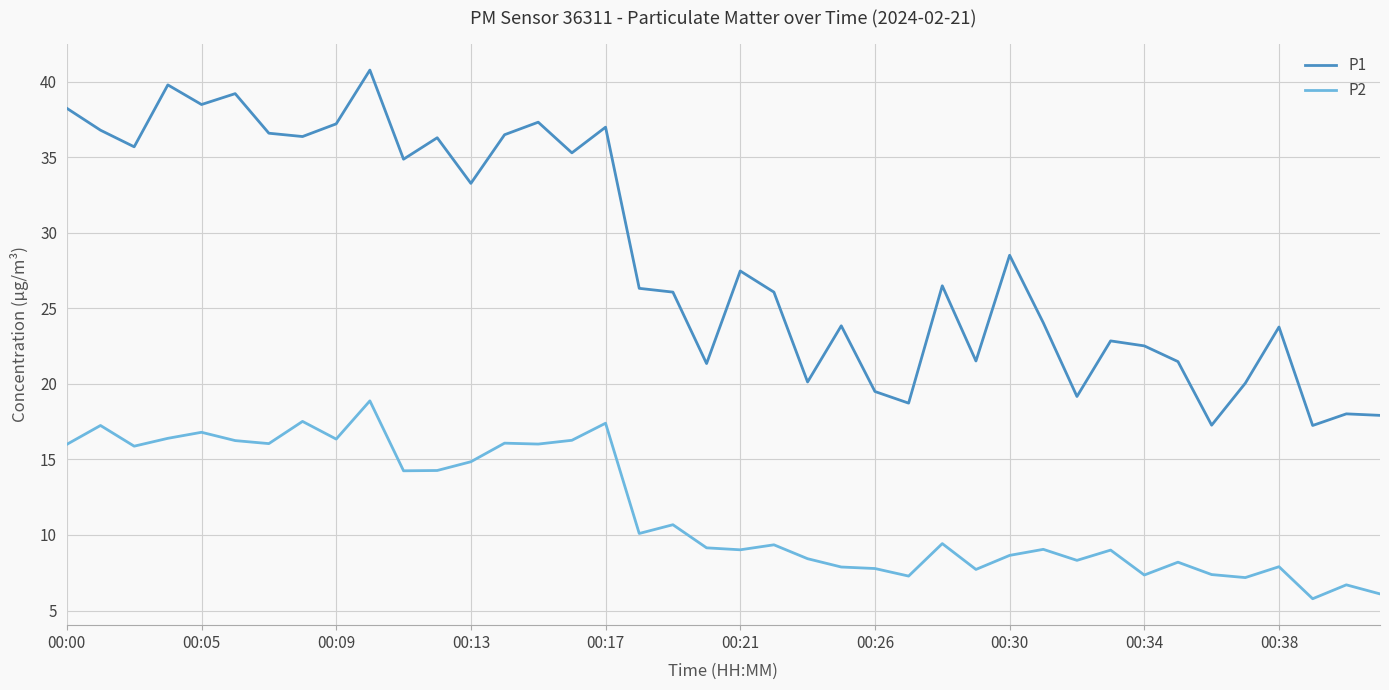

What is the difference between the maximum and minimum values in the P1 series?

23.5